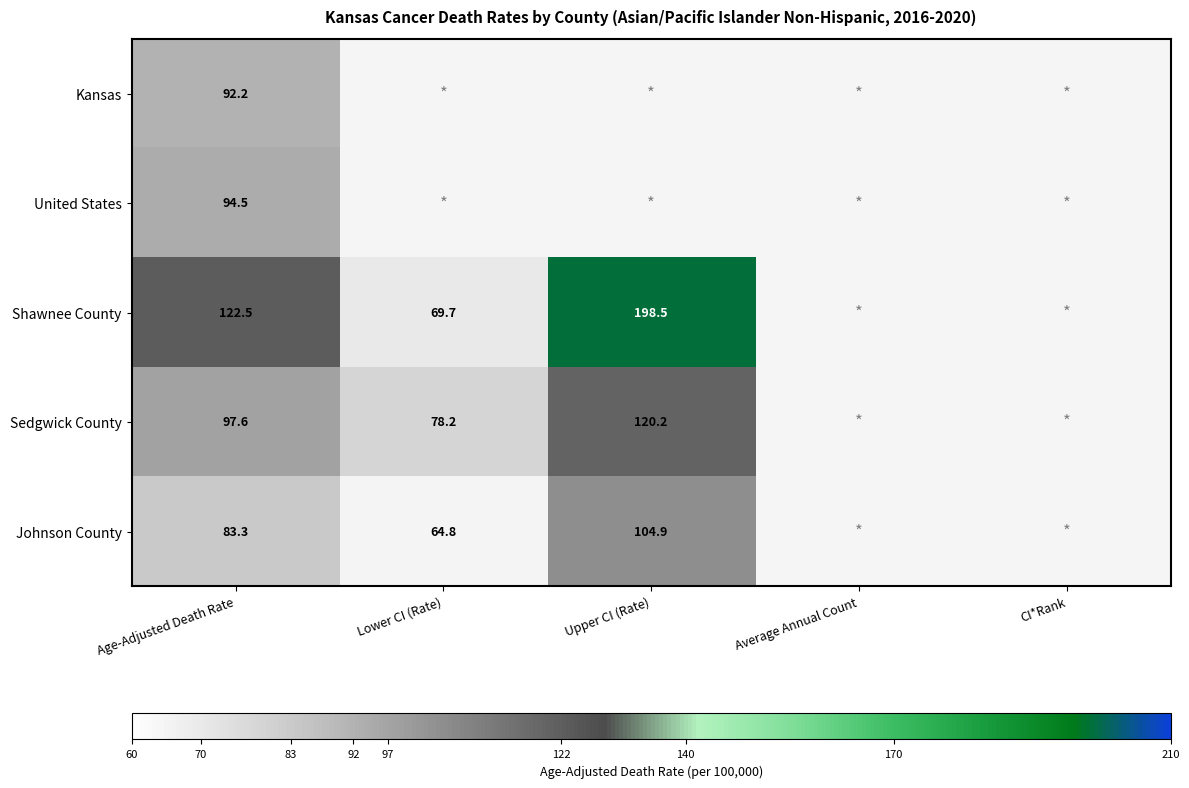

What is the total value across all series at Age-Adjusted Death Rate?

490.1